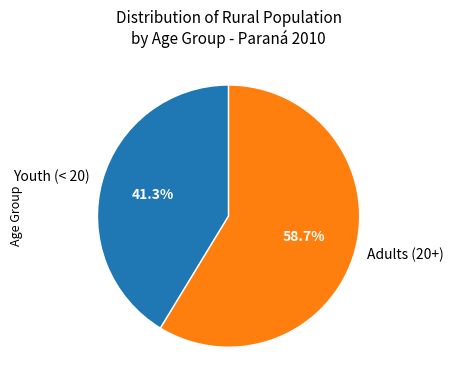

Which slice represents more than half of the pie?

Adults (20+)